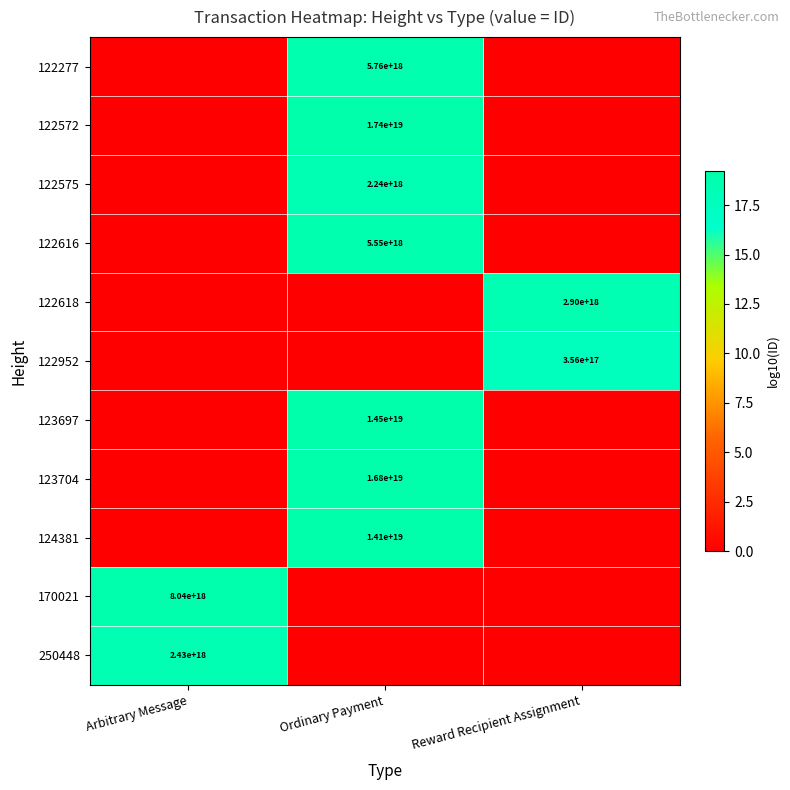

The 122952 series shows 356000000000000000 at Reward Recipient Assignment. True or false?

True